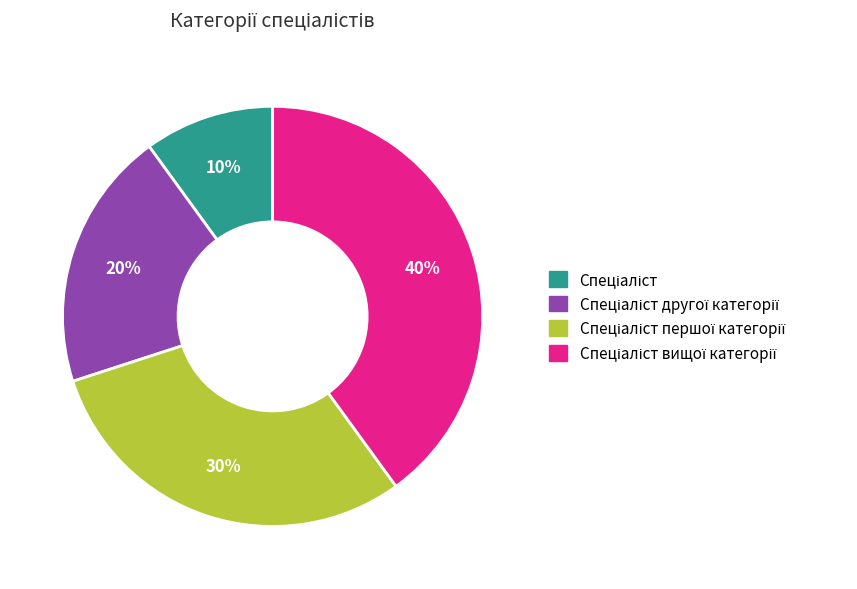

Is there any slice that represents more than half of the pie?

No